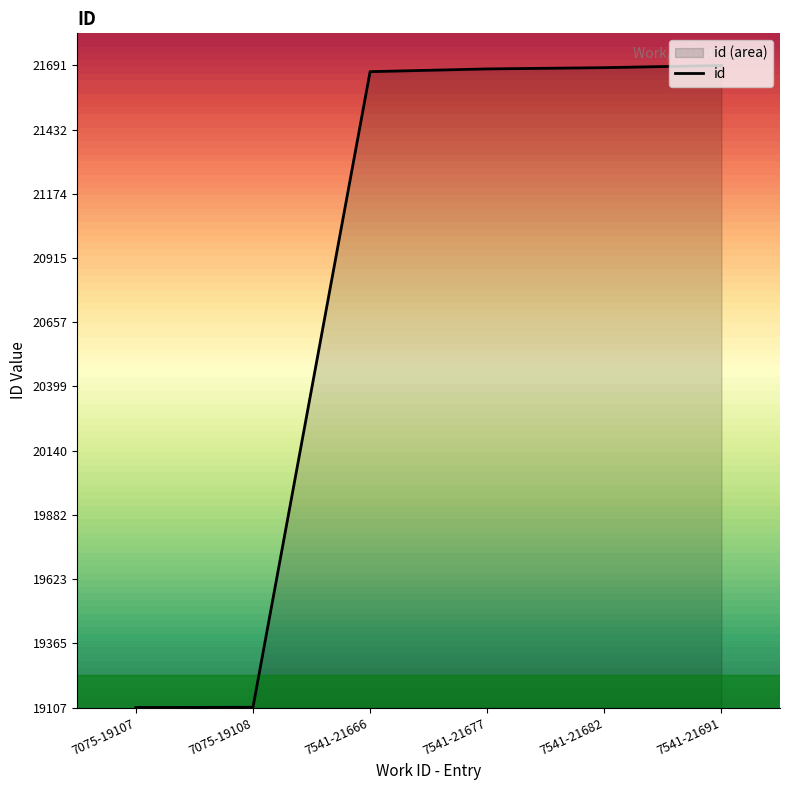

The value at 7075-19108 is 0.0. True or false?

False